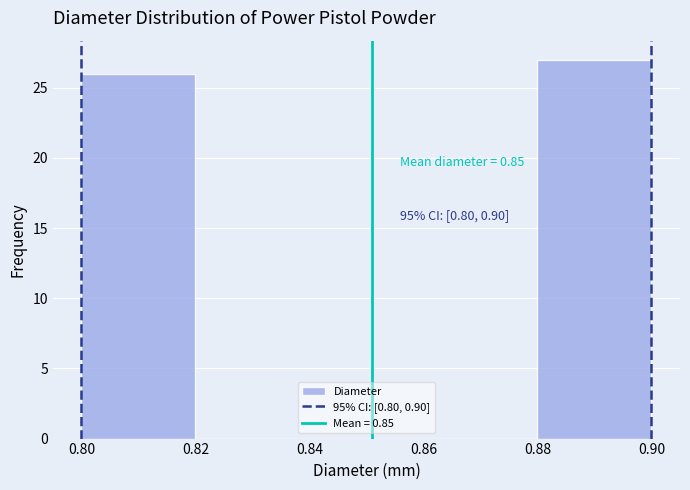

Over which range of the x-axis is the bar tallest?

0.88 to 0.90